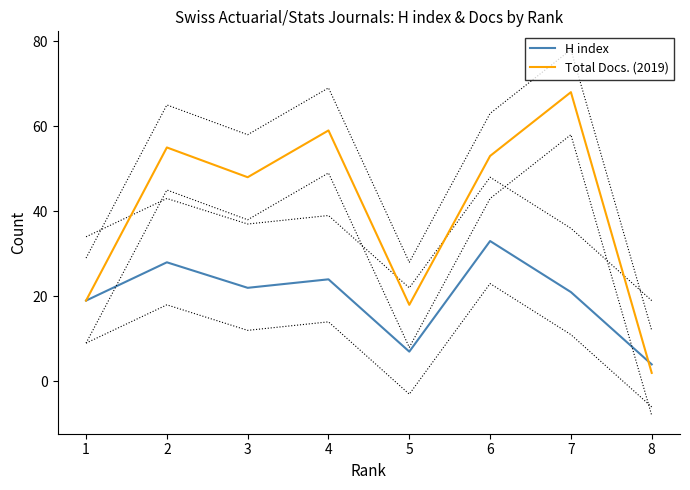

What is the sum of the H index values at 1 and 5?

26